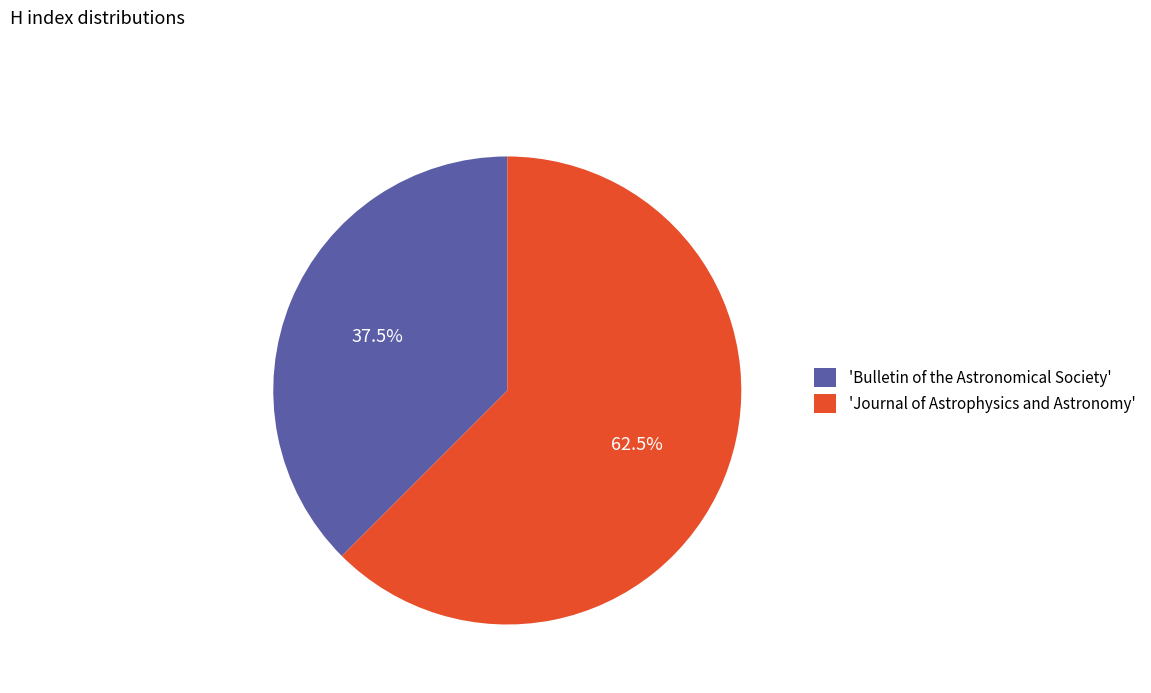

Combined, what portion of the pie is 'Journal of Astrophysics and Astronomy' and 'Bulletin of the Astronomical Society'?

100.0%